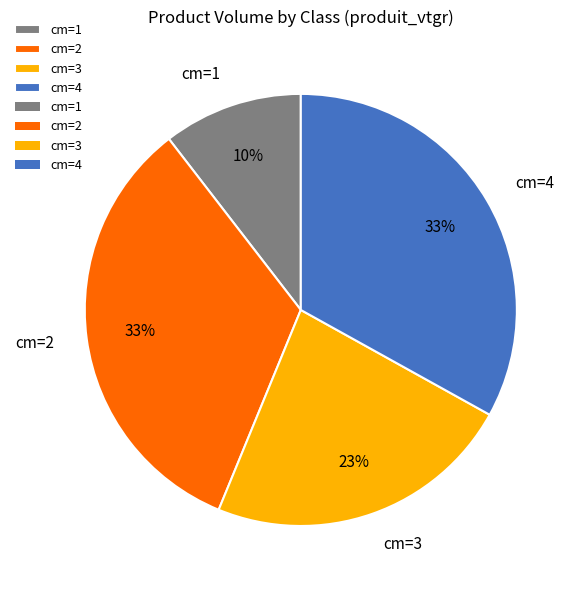

Is it true that cm=3 is 38% of the pie?

False